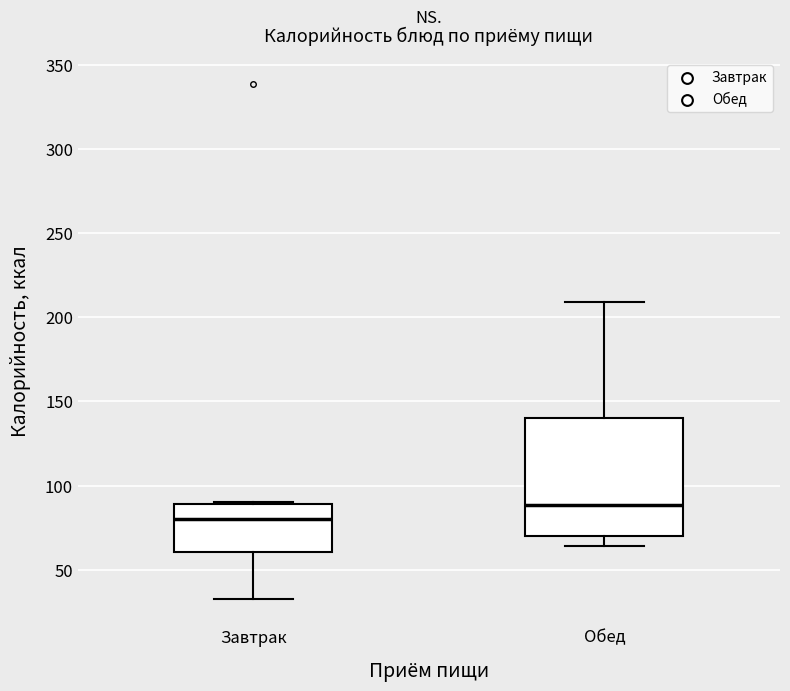

Reading left to right, read every box against the y-axis: the position of its median line, the range the box covers, and the ends of its whiskers. The values are not printed on the chart, so give them approximately, as read against the axis.

Завтрак: median 80, box 60 to 90, whiskers 35 to 90
Обед: median 90, box 70 to 140, whiskers 65 to 210